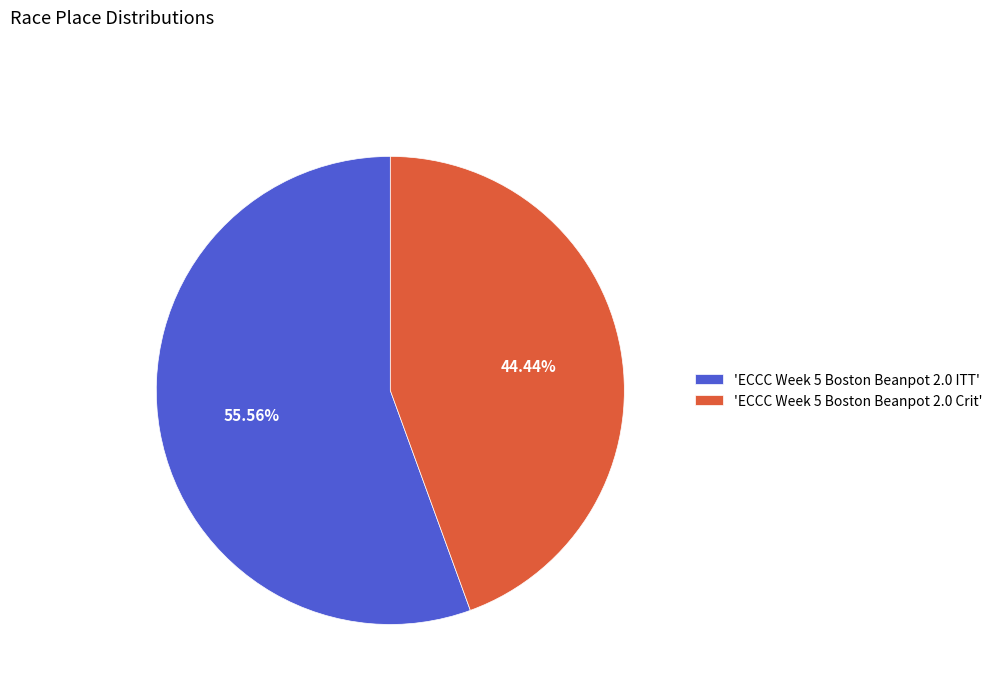

Does any single category account for the majority?

Yes